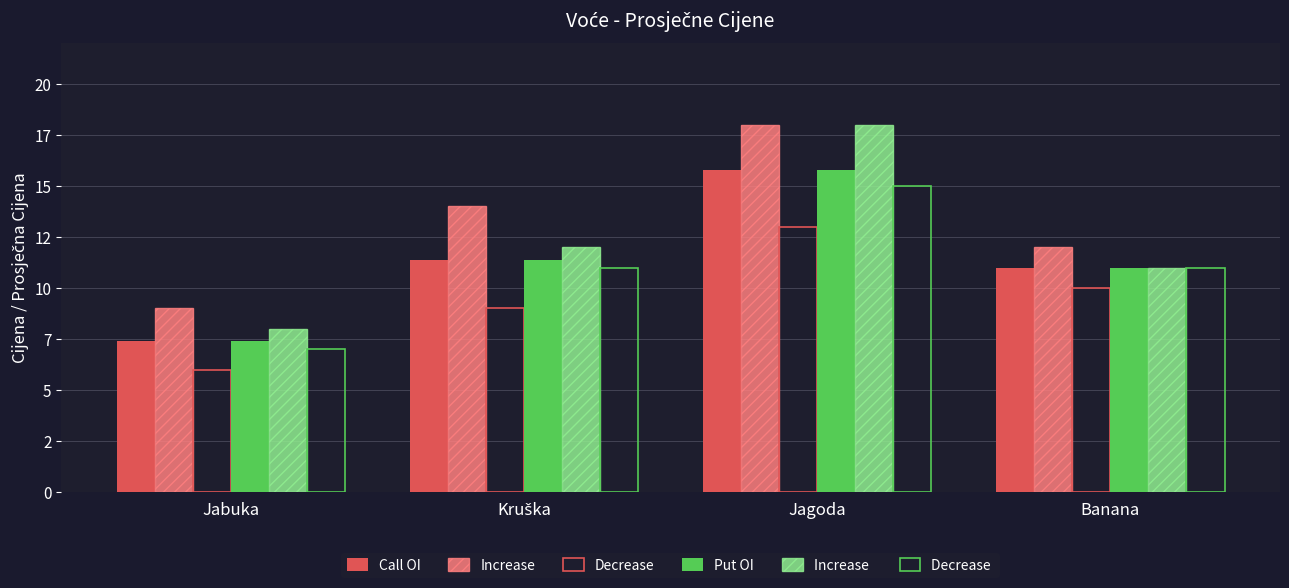

Are the bars grouped side by side (vs. stacked)?

Yes